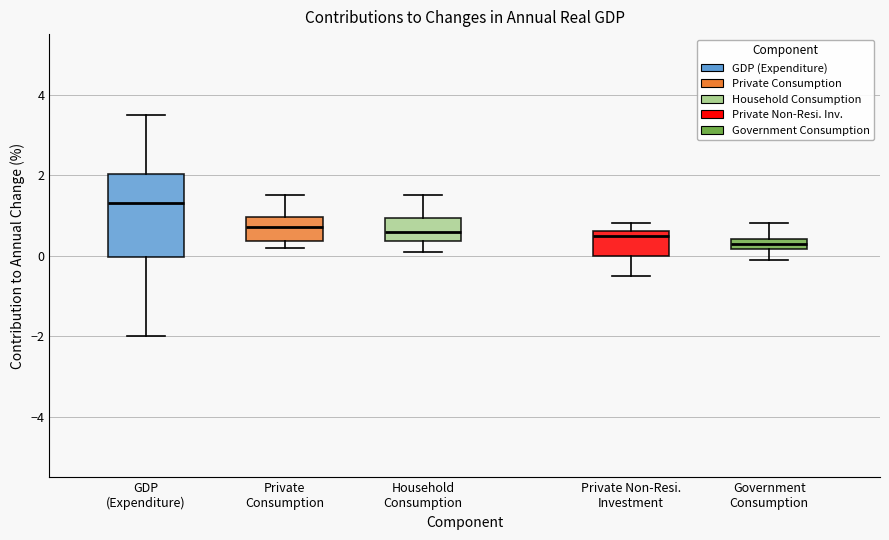

Which box has the highest median line?

GDP (Expenditure)